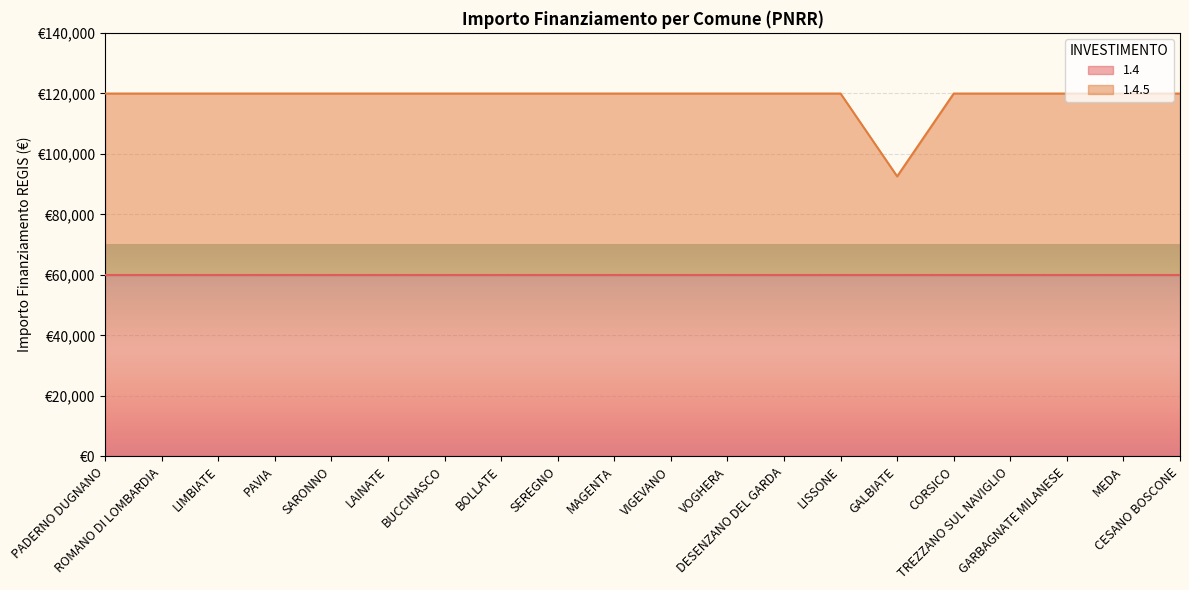

Which label corresponds to the largest value in the chart?

PADERNO DUGNANO